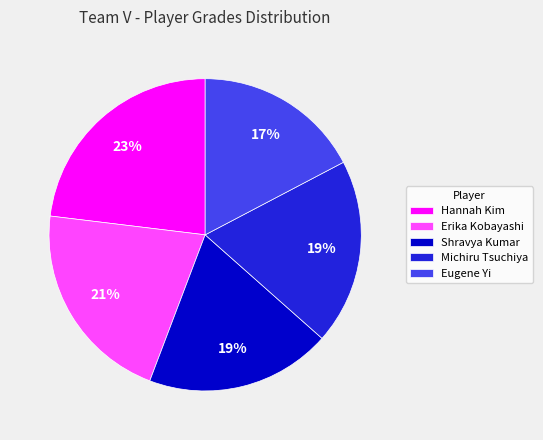

To the nearest percent, what is the difference between the largest and smallest slice percentages?

6%